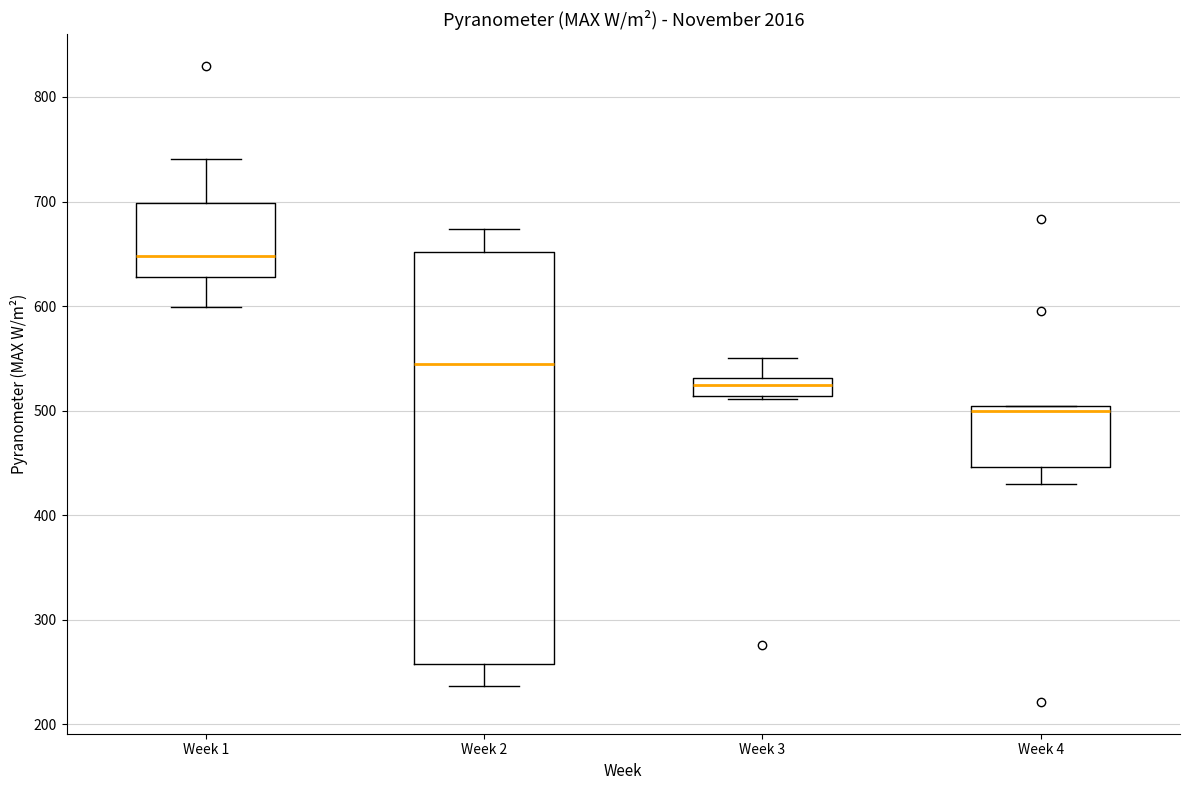

Which box's median line is the highest?

Week 1